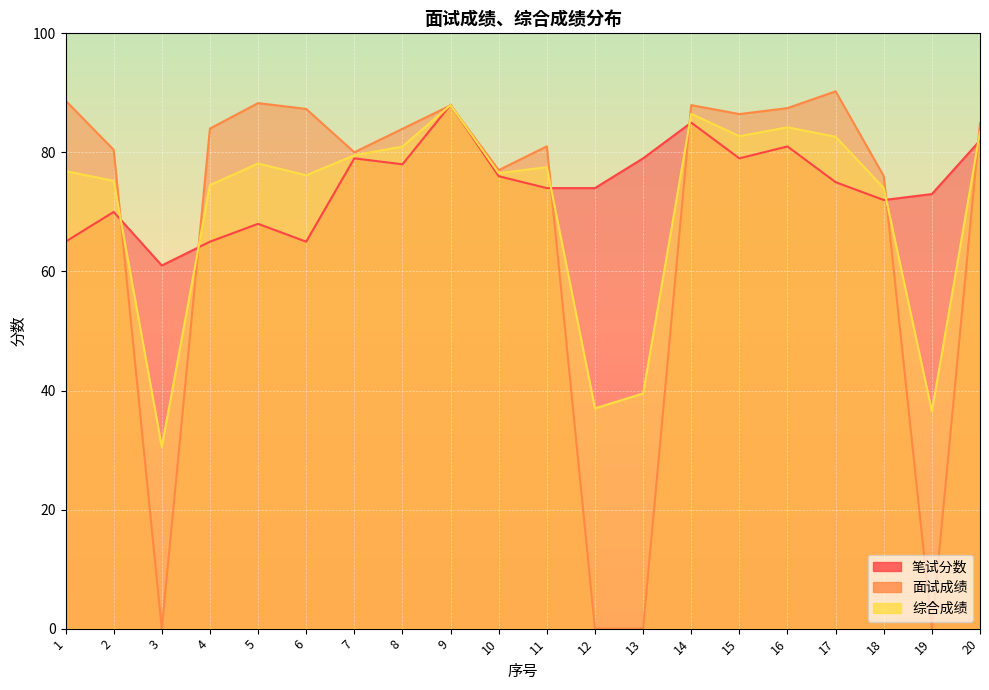

Rank the series by their average value, from highest to lowest.

笔试分数, 综合成绩, 面试成绩